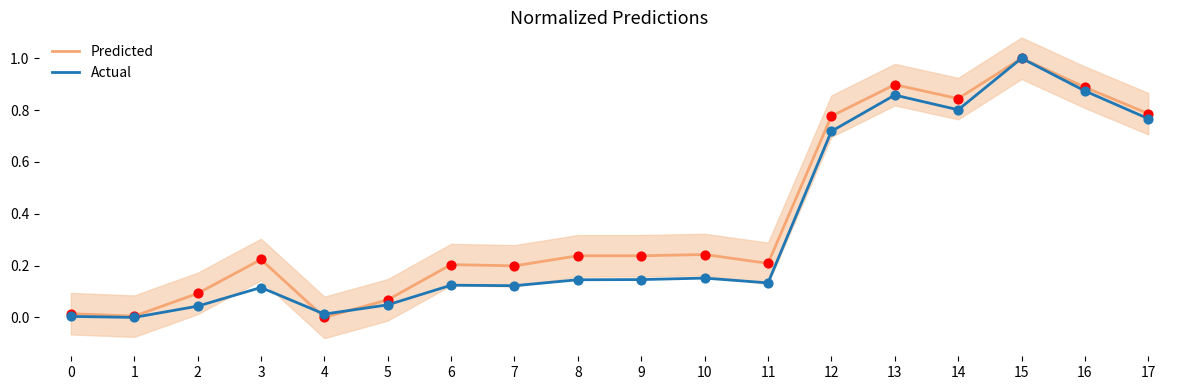

Is the value of Actual at 2 greater than the value of Predicted at 7?

No